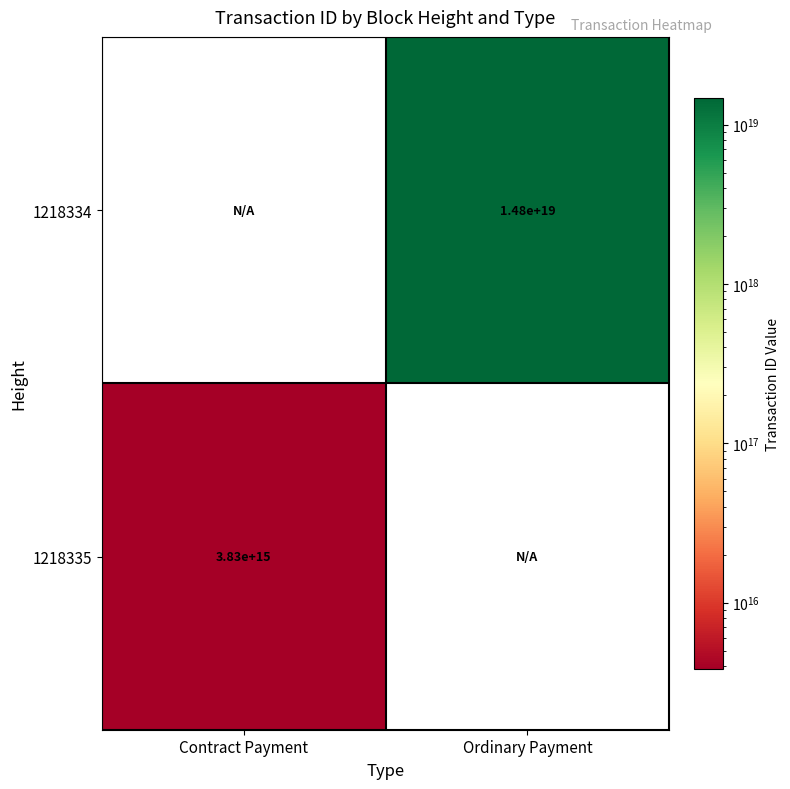

The value of 1218334 at Ordinary Payment is 5667520566879736832. True or false?

False